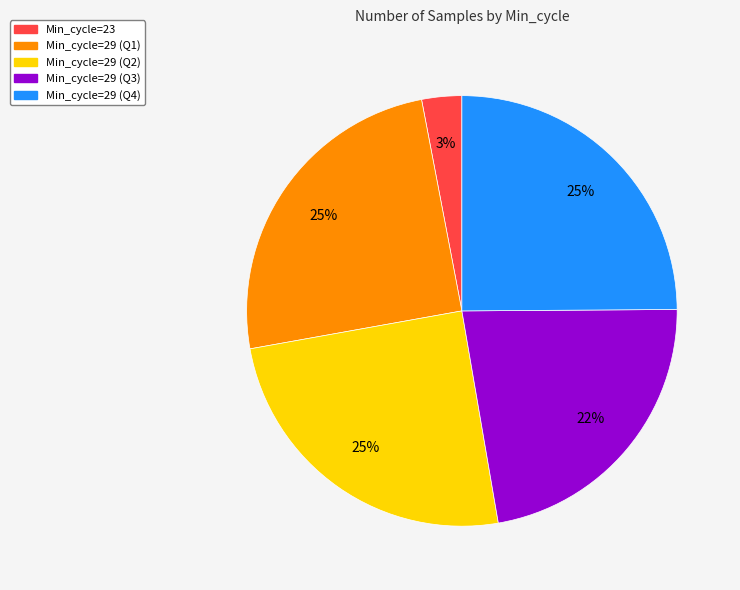

What is the smallest slice in the pie chart?

Min_cycle=23